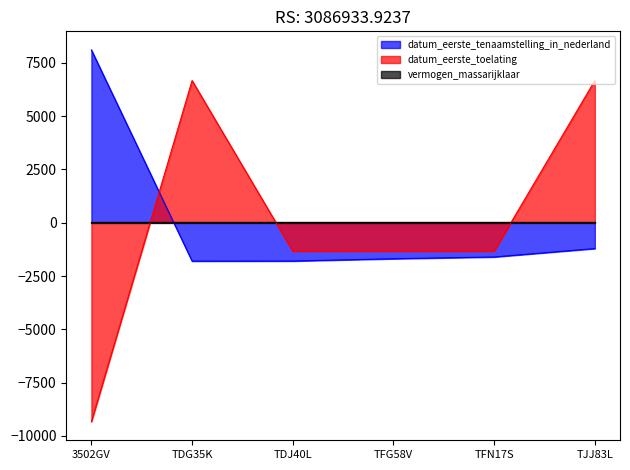

What is the label of the 3rd point from the right?

TFG58V